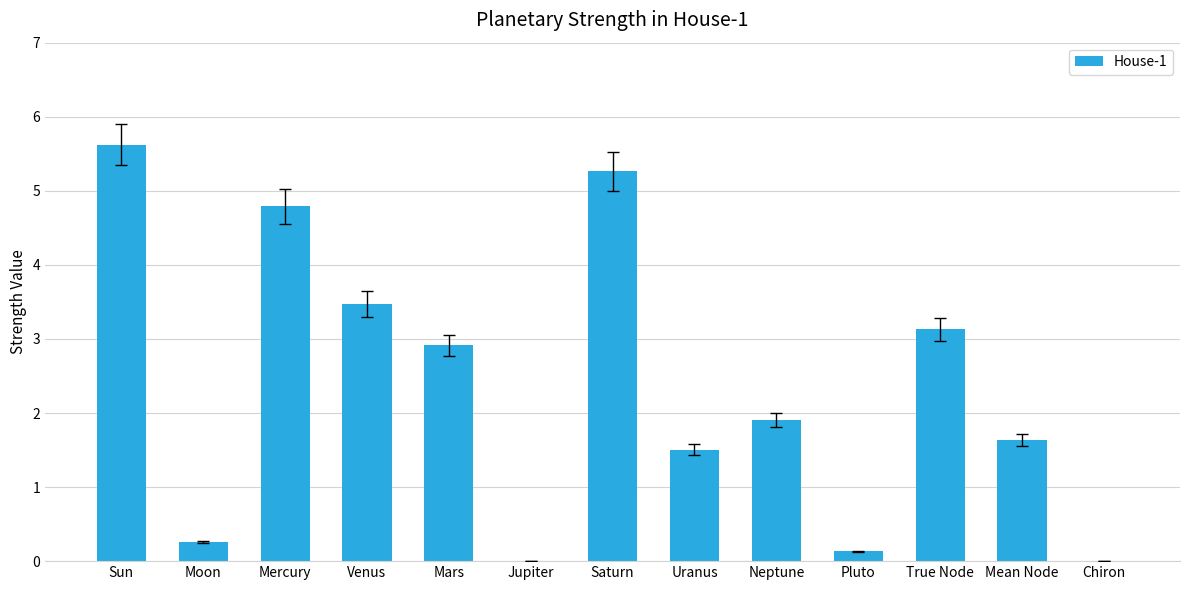

What is the change in value from Jupiter to Uranus?

+1.5